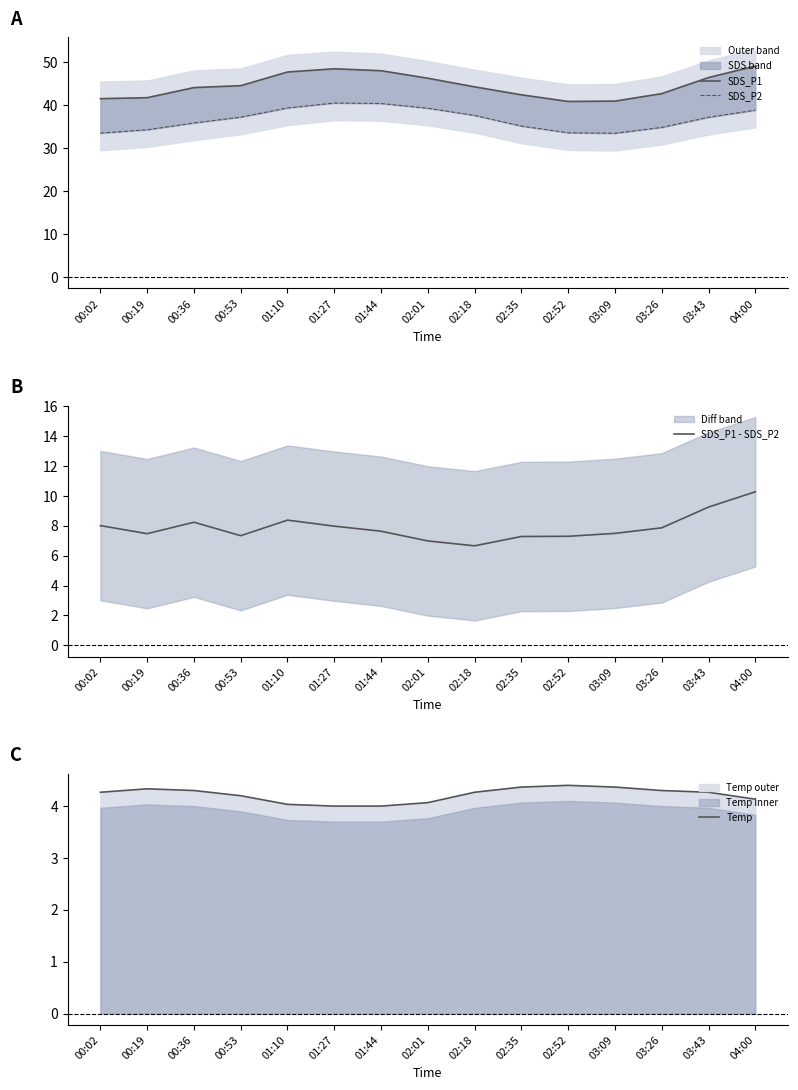

At which label is SDS_P1 closest to 45?

00:53